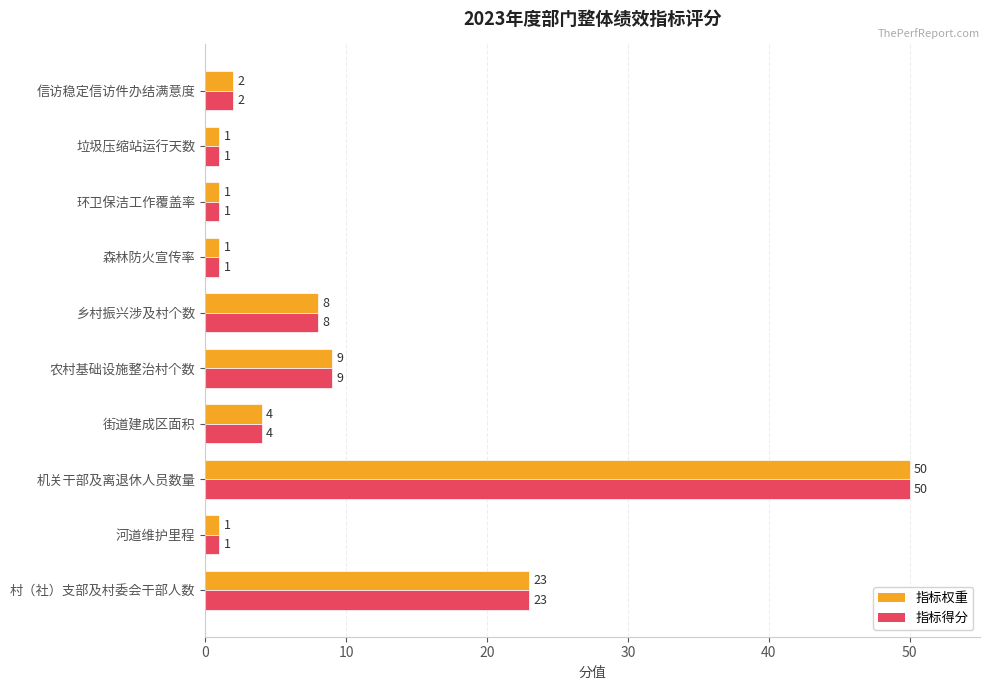

What is the sum of all 指标权重 values?

100